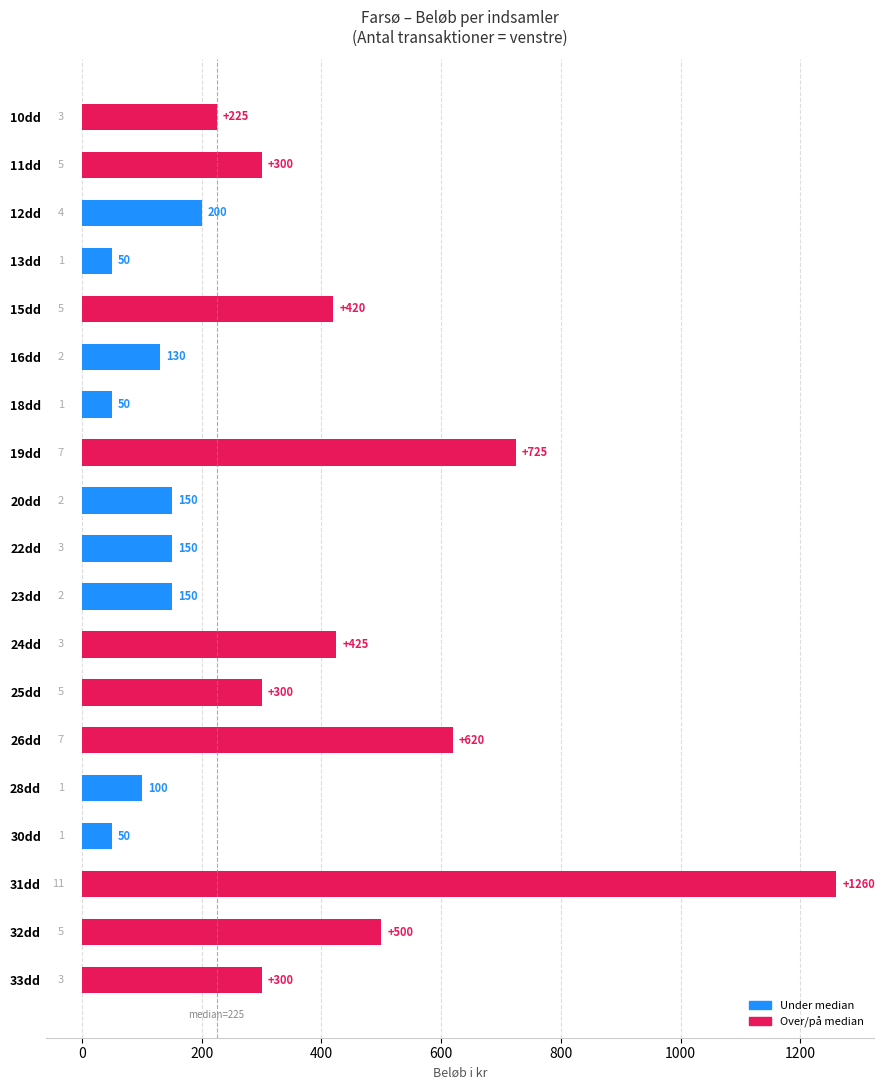

True or false: the data shows 197 at 24dd.

False